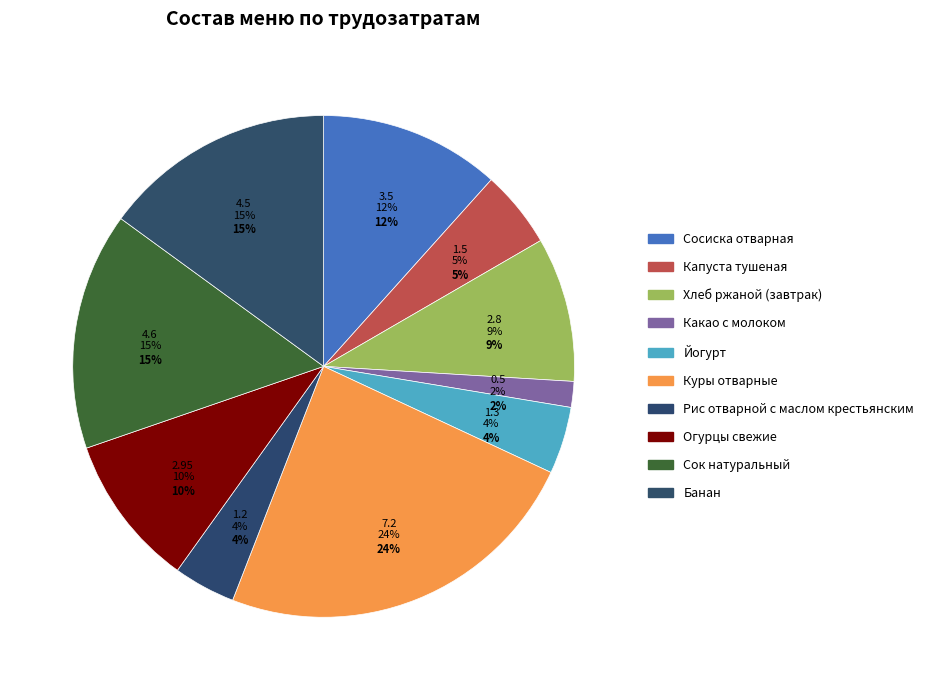

What percentage do Йогурт and Какао с молоком together represent?

6.0%